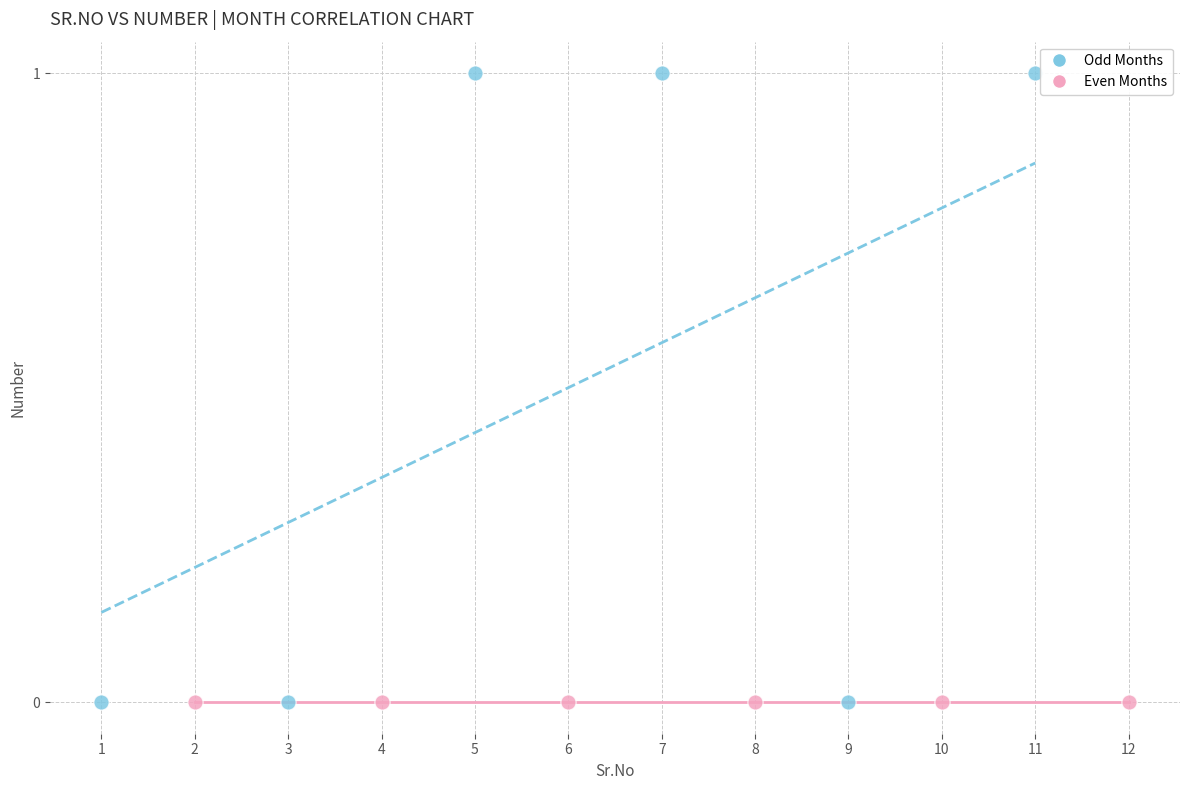

Which series contains the highest Y value?

Odd Months